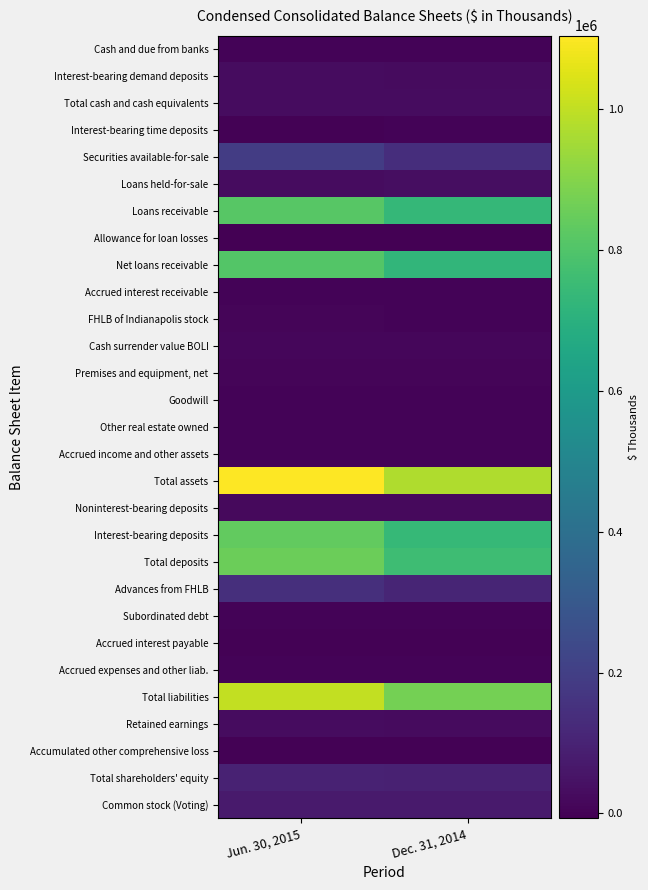

What is the maximum value shown in the chart?

1104645